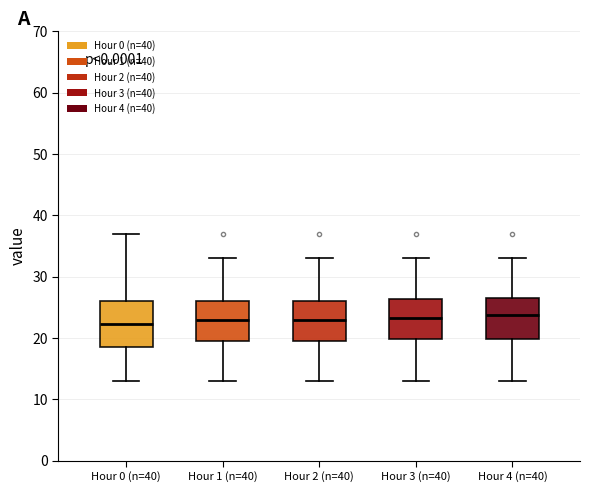

Reading left to right, transcribe this box plot: for each box, give where its median line is, the range the box spans, and where its two whiskers end, as read against the y-axis. The values are not printed on the chart, so give them approximately, as read against the axis.

Hour 0 (n=40): median 22, box 18 to 26, whiskers 13 to 37
Hour 1 (n=40): median 23, box 19 to 26, whiskers 13 to 33
Hour 2 (n=40): median 23, box 19 to 26, whiskers 13 to 33
Hour 3 (n=40): median 23, box 20 to 26, whiskers 13 to 33
Hour 4 (n=40): median 24, box 20 to 27, whiskers 13 to 33